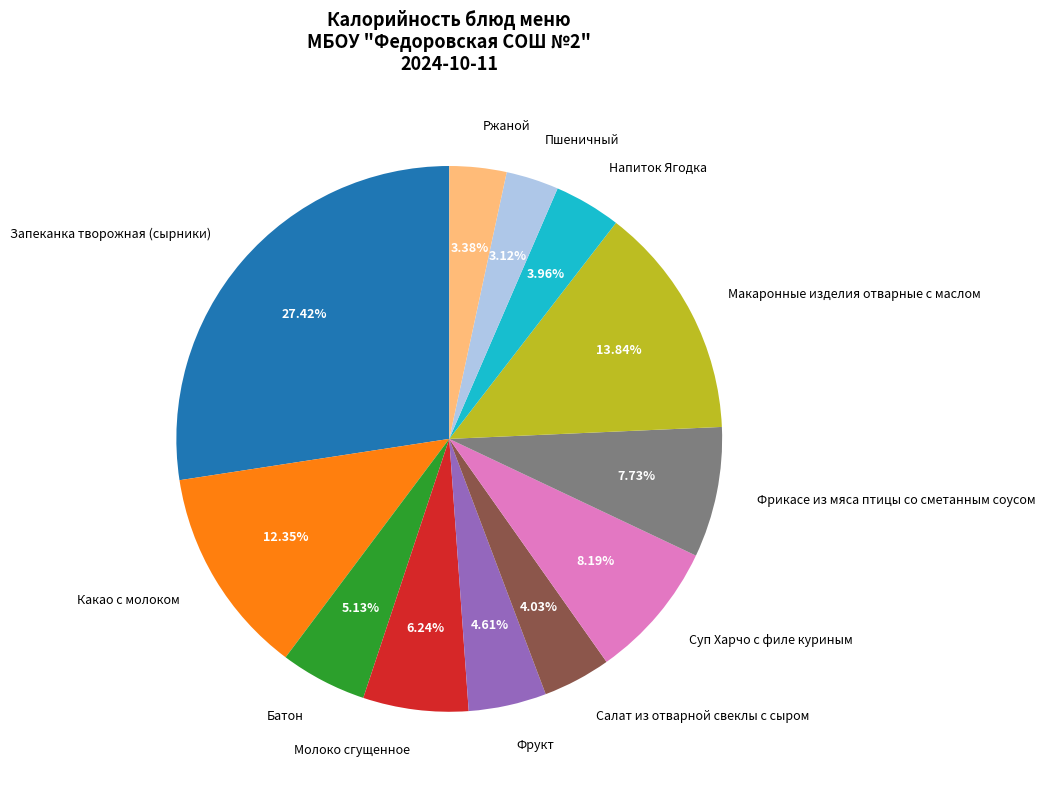

Is Напиток Ягодка the majority of the pie?

No